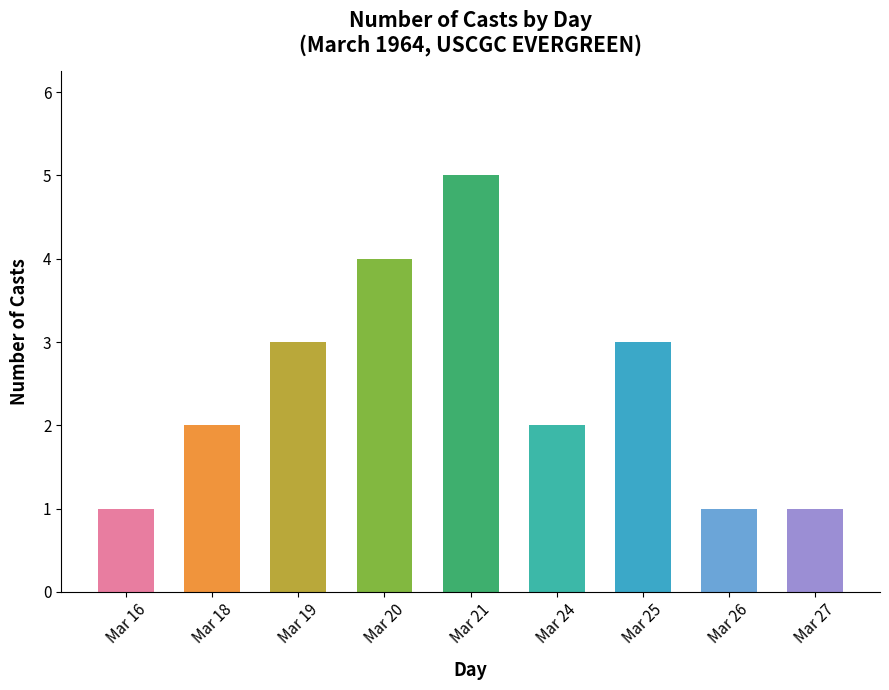

What is the sum of all values?

22